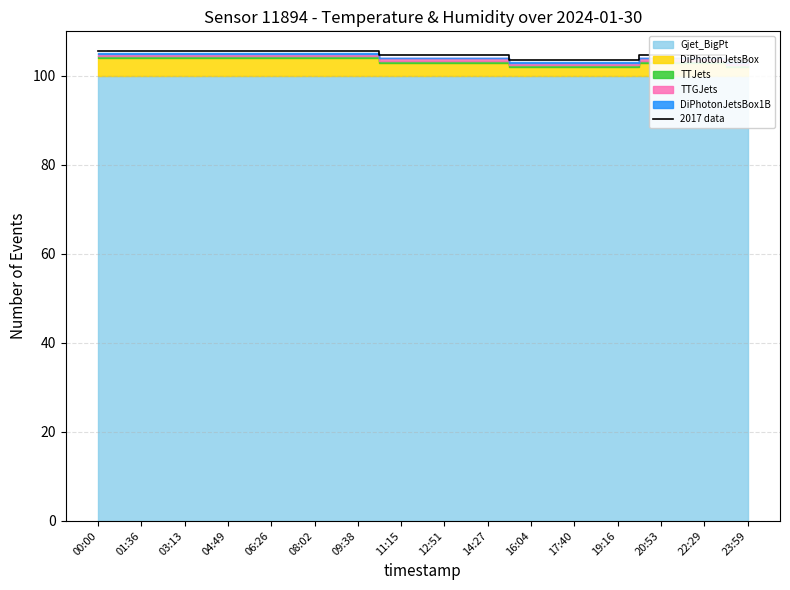

What is the average value?

104.8